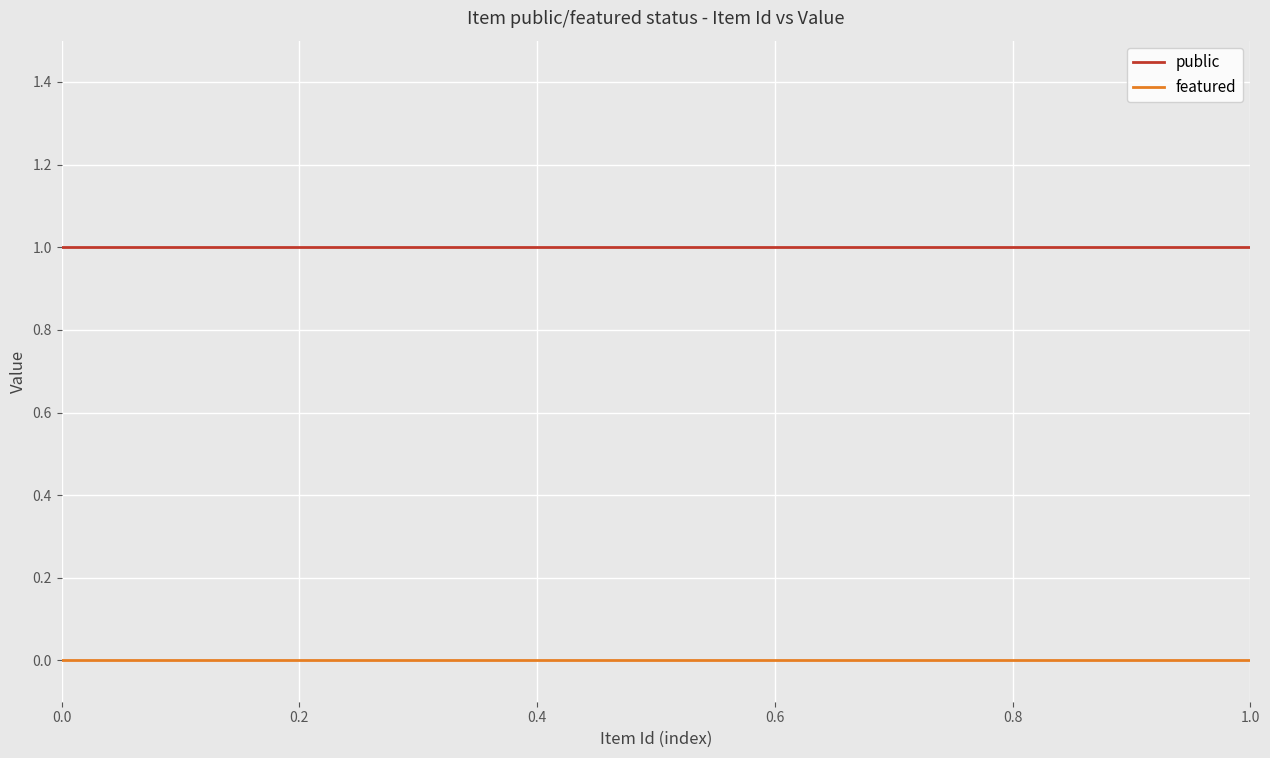

Which series has the largest total across all categories?

public